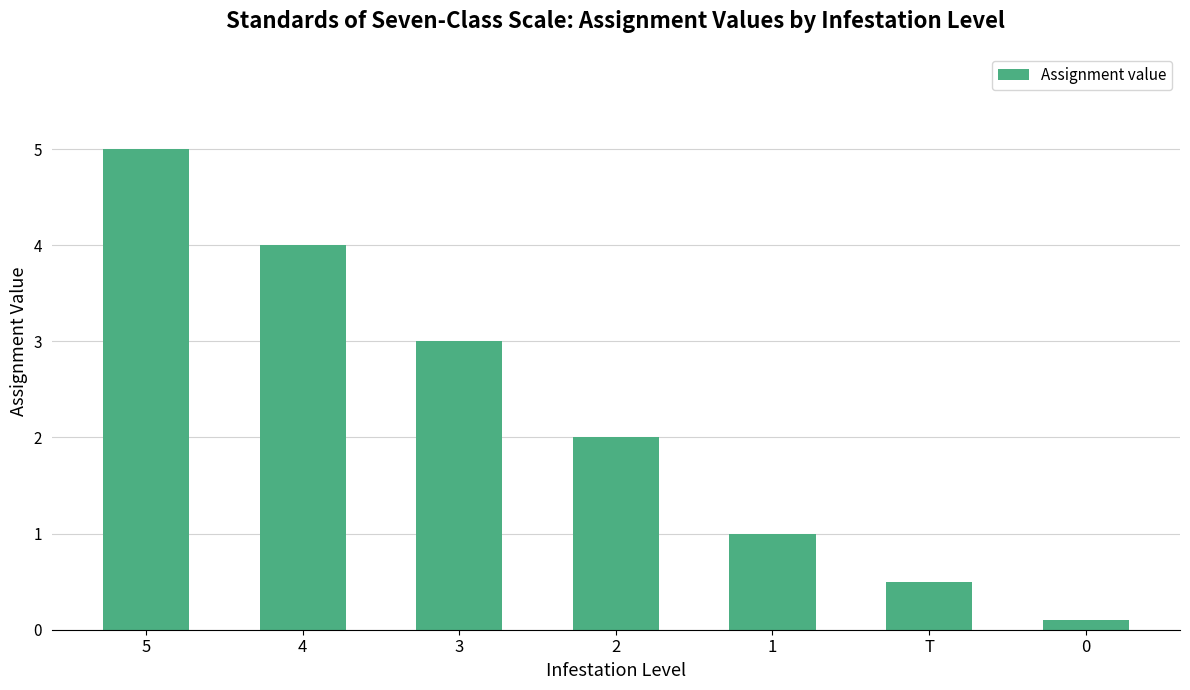

What is the sum of all values?

15.6